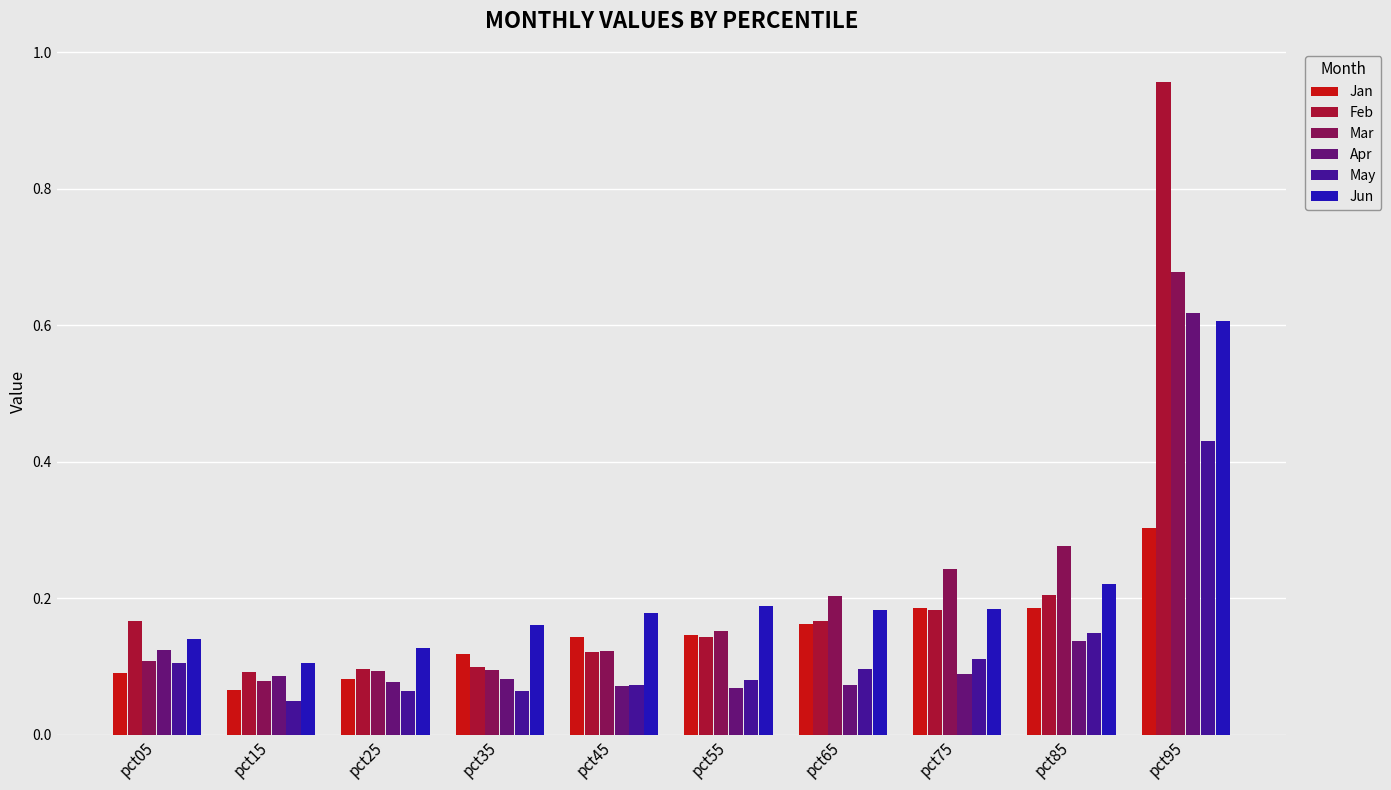

Which series has the widest spread of values?

Feb